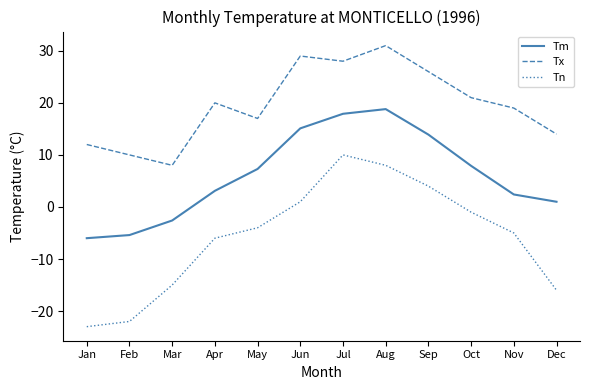

True or false: Tm has a value of 13.9 at Sep.

True